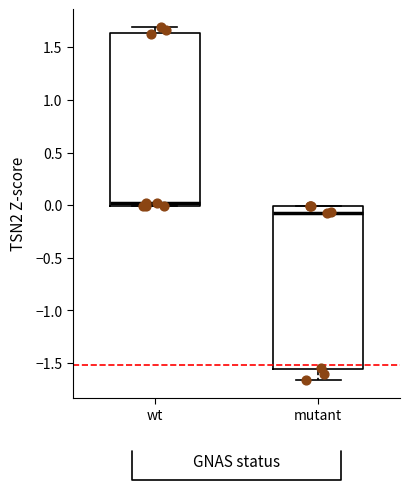

Reading left to right, read every box against the y-axis: the position of its median line, the range the box covers, and the ends of its whiskers. The values are not printed on the chart, so give them approximately, as read against the axis.

wt: median 0.00 (just above the box's lower edge), box 0.00 to 1.65, whiskers 0.00 to 1.70
mutant: median -0.05, box -1.55 to 0.00, whiskers -1.65 to 0.00